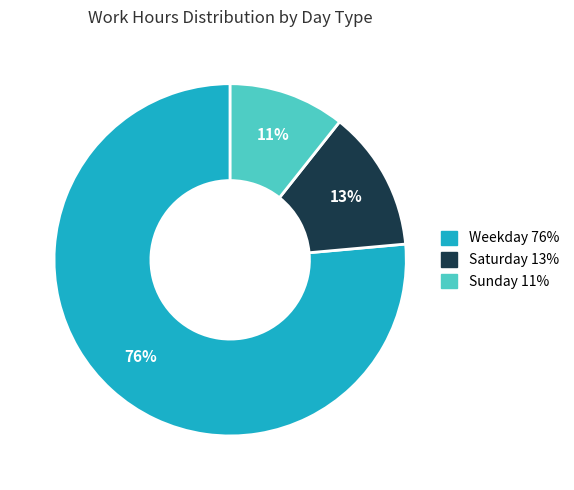

To the nearest percent, what is the average slice percentage?

33%